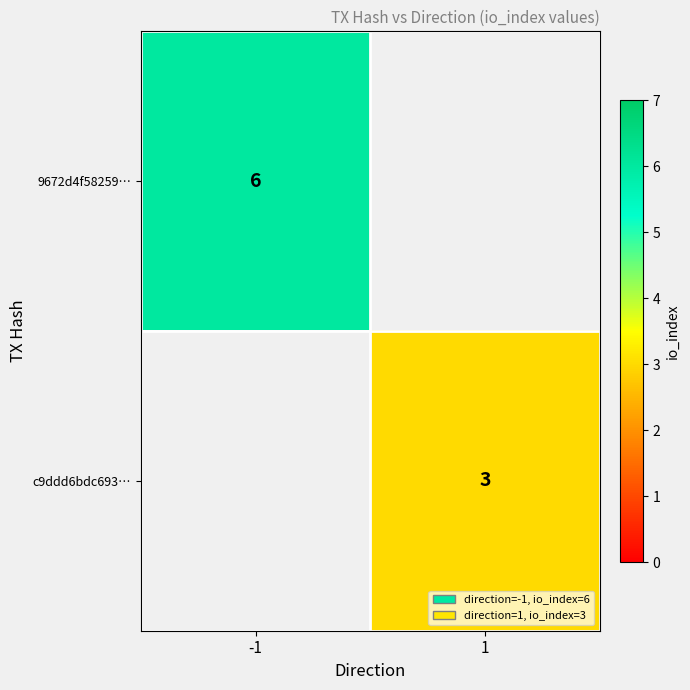

Is the value of 9672d4f58259… at -1 greater than the value of c9ddd6bdc693… at 1?

Yes